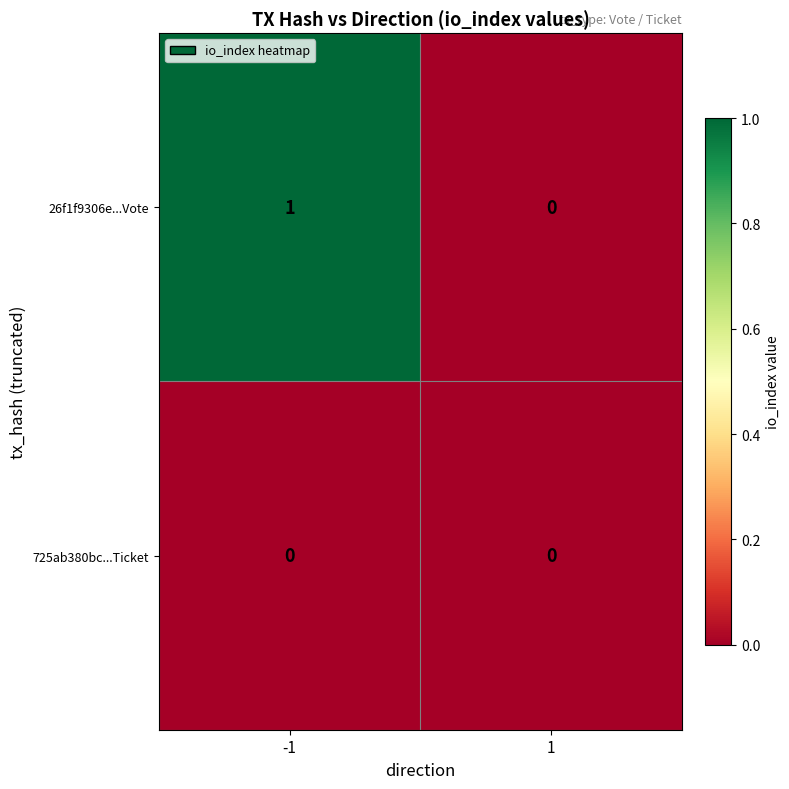

At which category is the sum across all series the highest?

-1